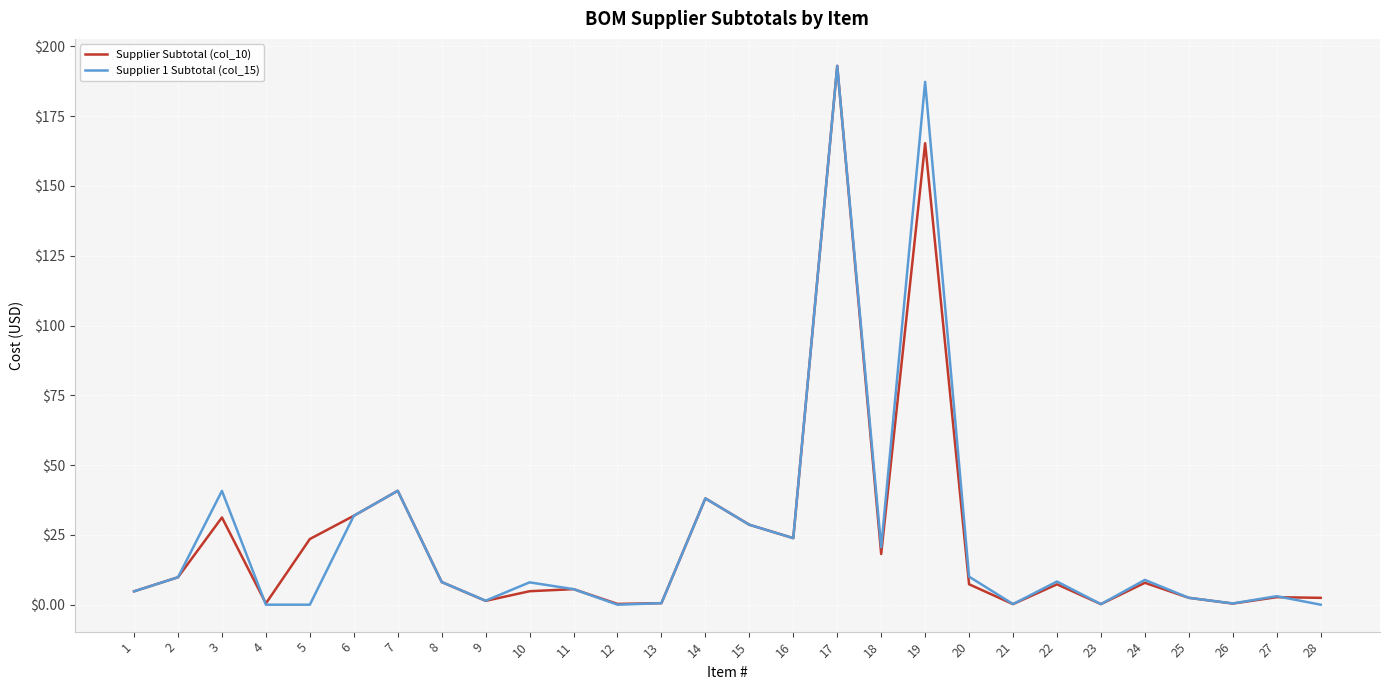

At which category is the sum across all series the highest?

17